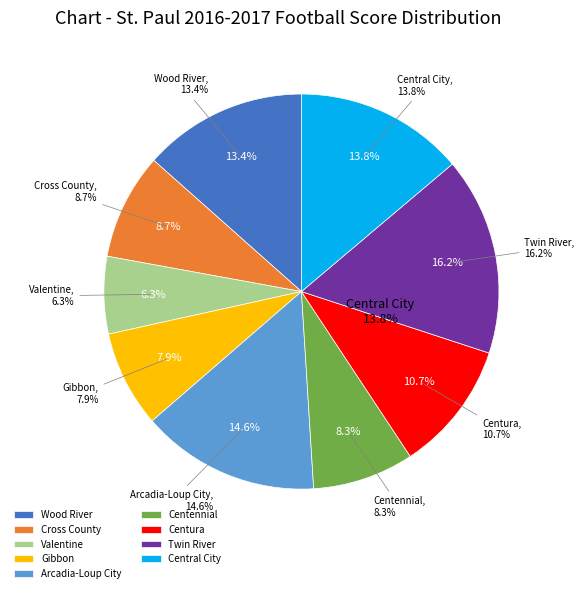

How many segments does this pie chart have?

9